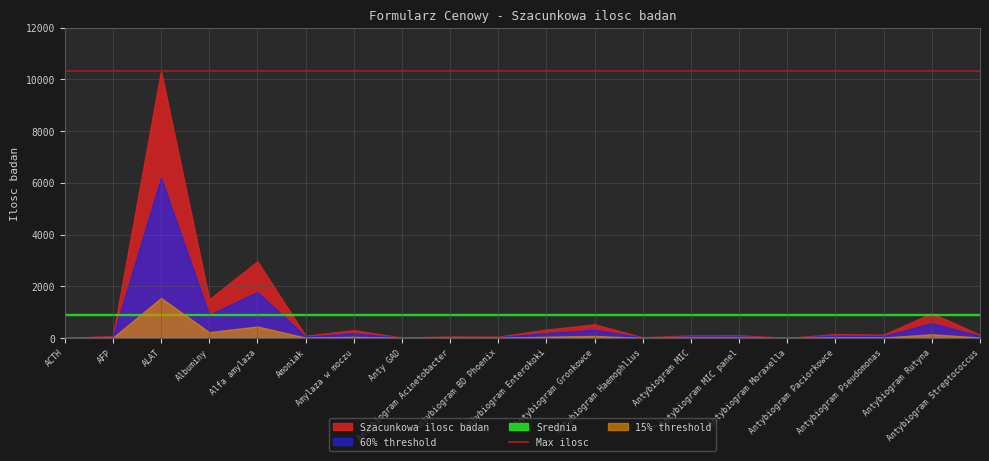

Which category has the highest value in the Szacunkowa ilosc badan series?

ALAT